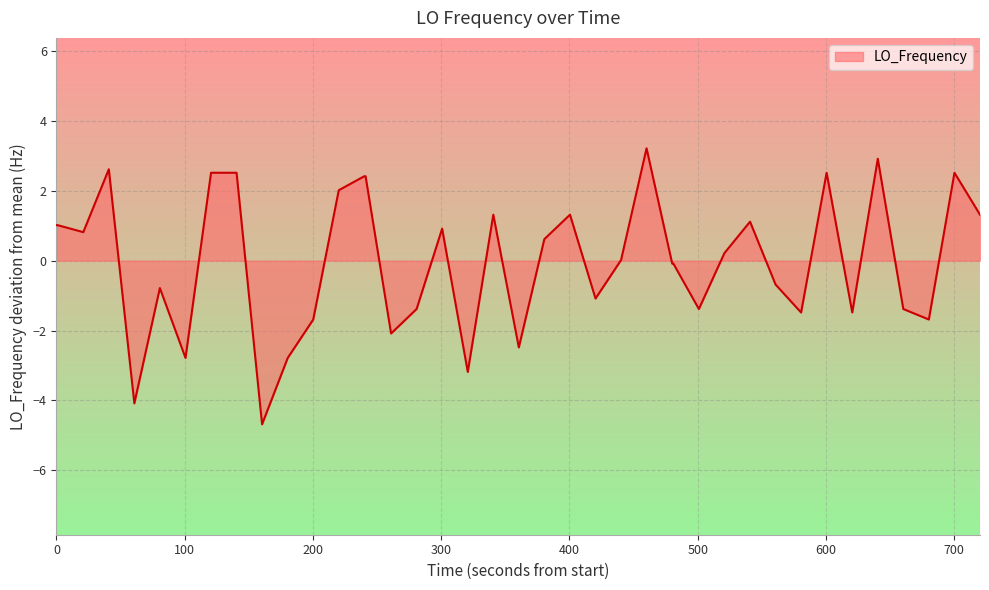

How many lines are shown in the chart?

1